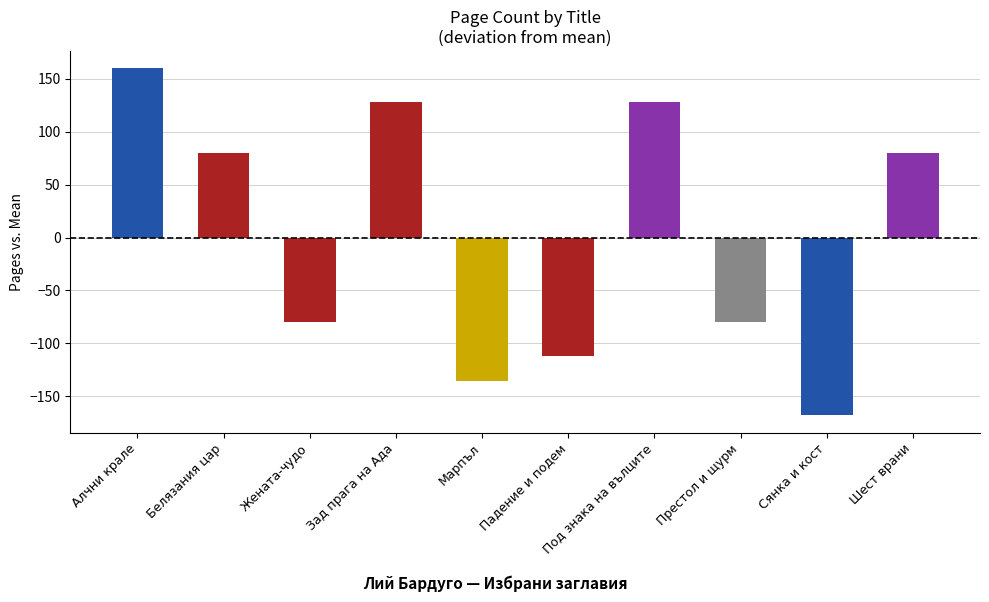

What value does the data have at Под знака на вълците?

128